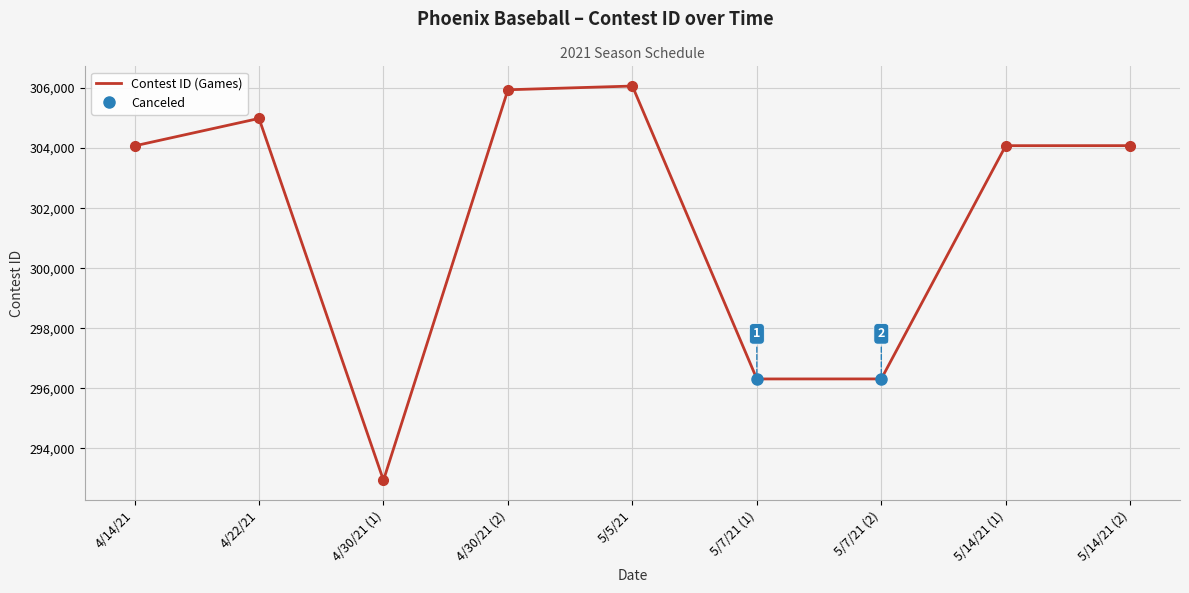

The chart shows a value of 200494 at 4/14/21. True or false?

False